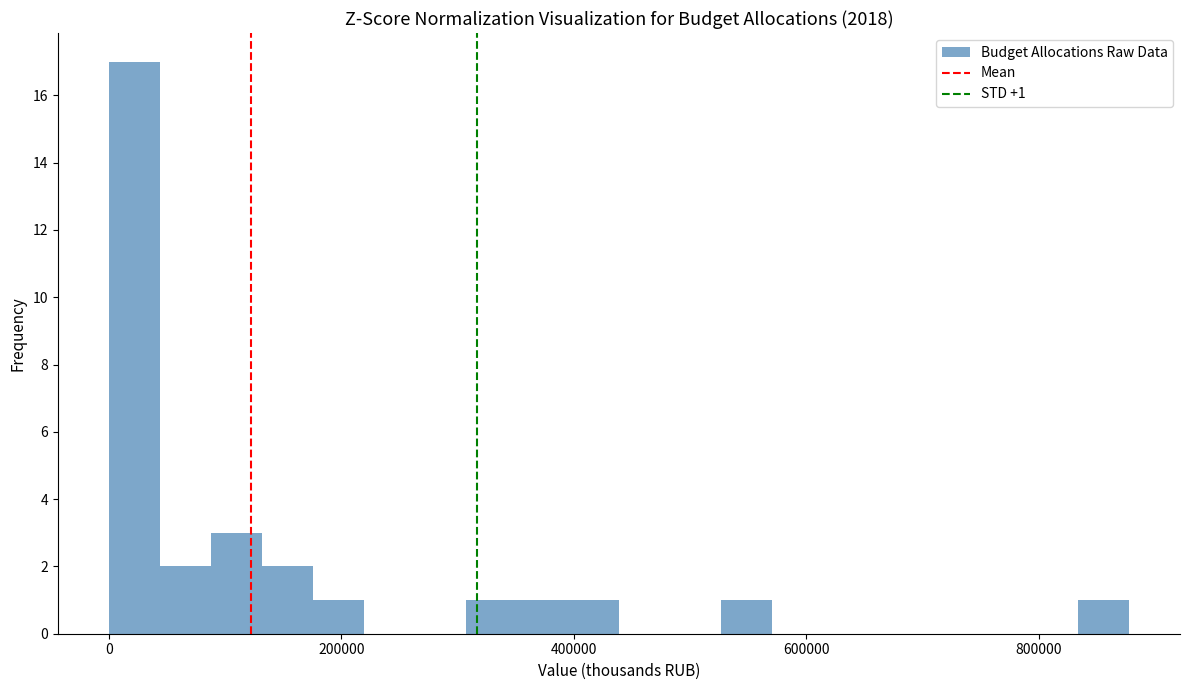

Read against the x-axis, roughly where is the centre of the tallest bar?

20000